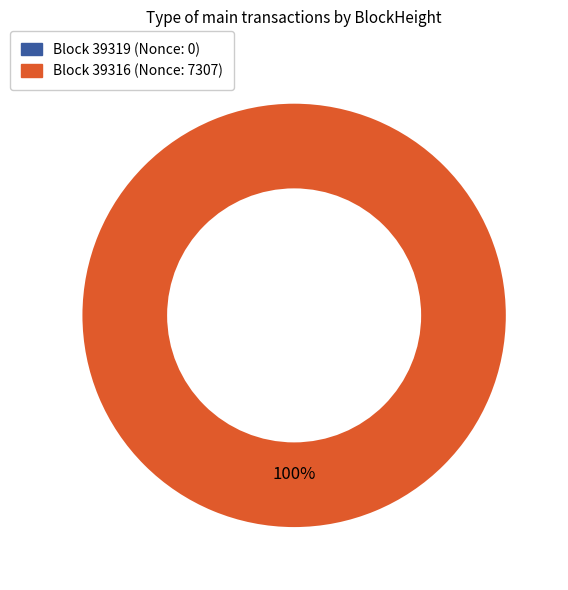

Which slice represents more than half of the pie?

39316